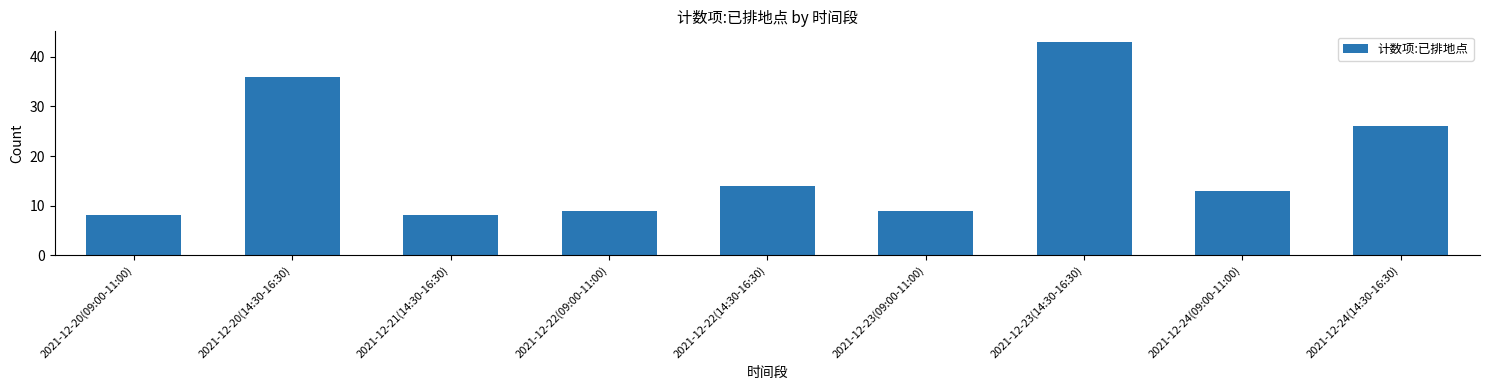

What is the change in value from 2021-12-20(14:30-16:30) to 2021-12-23(14:30-16:30)?

+7